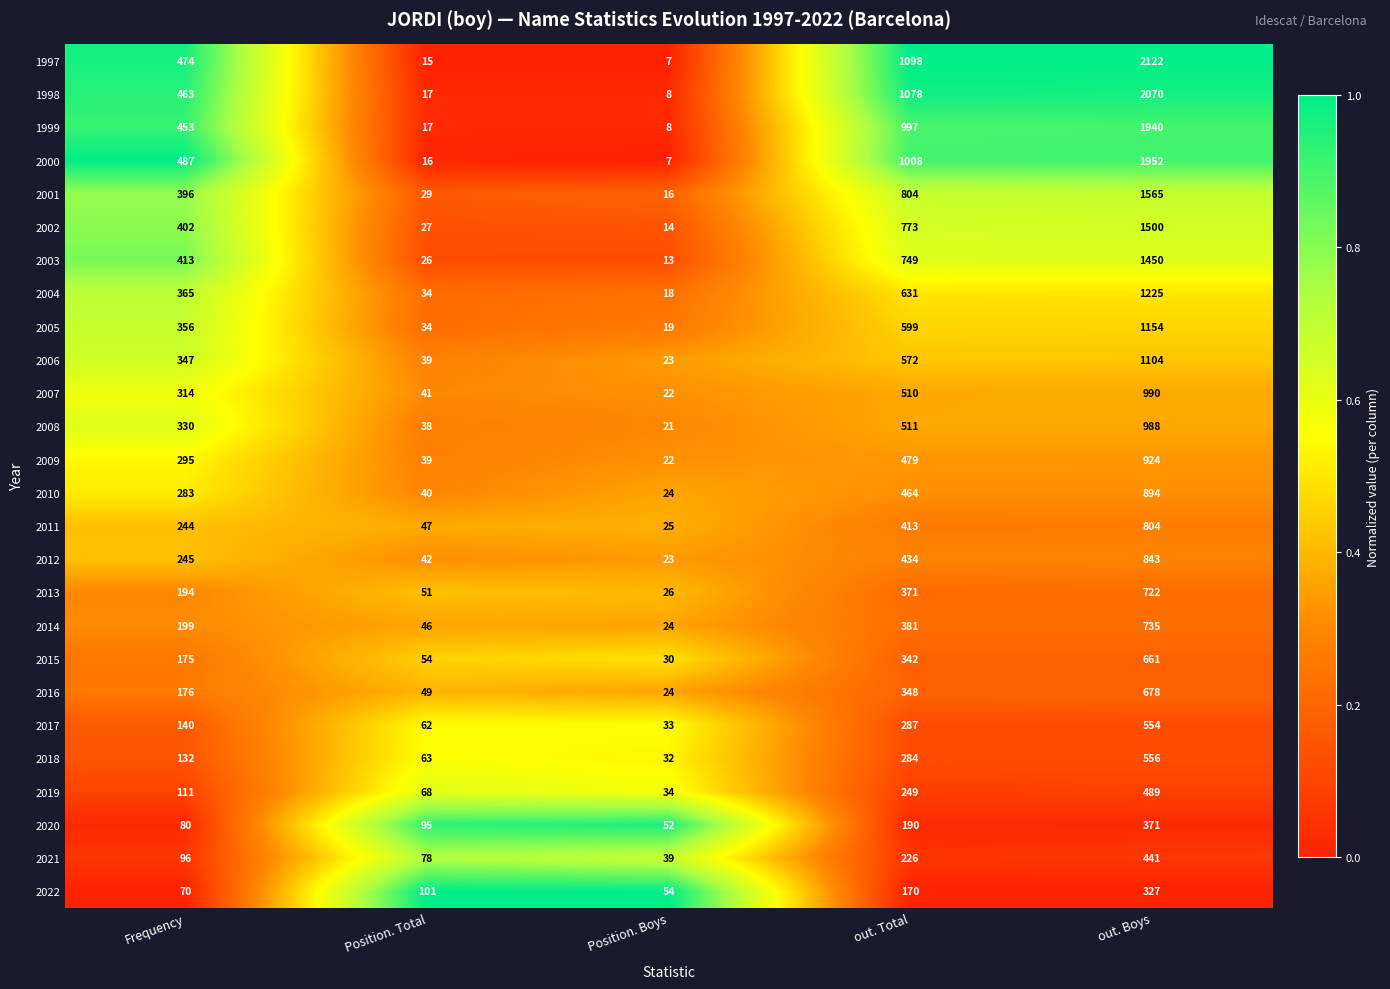

At out. Total, list the series in order from largest to smallest.

1997, 1998, 2000, 1999, 2001, 2002, 2003, 2004, 2005, 2006, 2008, 2007, 2009, 2010, 2012, 2011, 2014, 2013, 2016, 2015, 2017, 2018, 2019, 2021, 2020, 2022